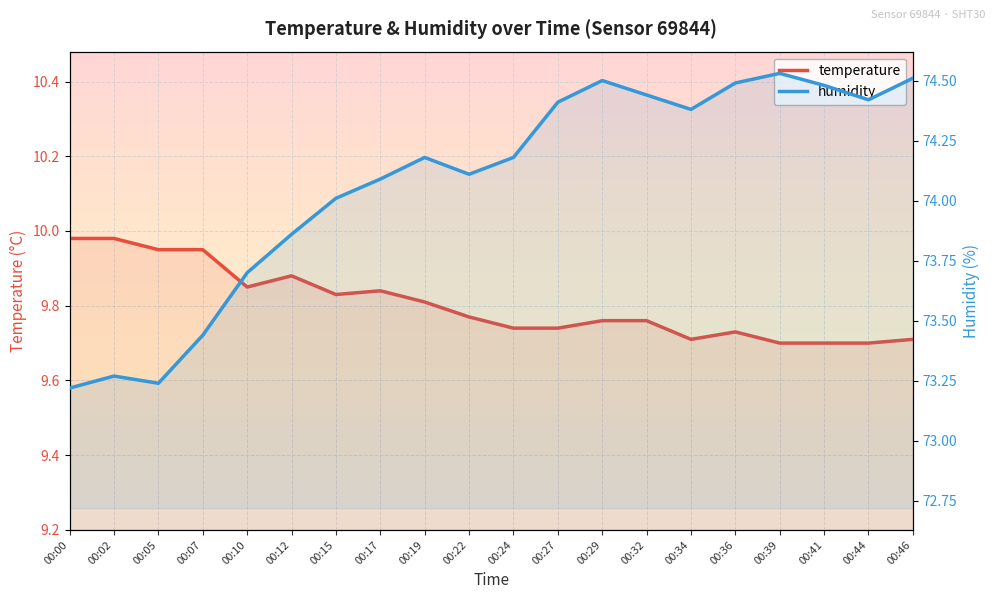

Rank the series by their average value, from lowest to highest.

temperature, humidity